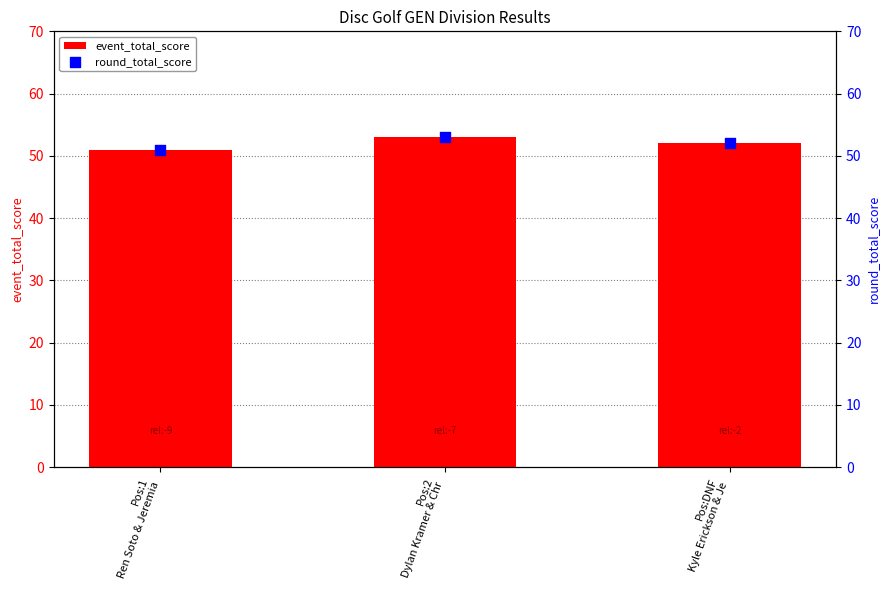

What are all the series names shown in the legend?

event_total_score, round_total_score